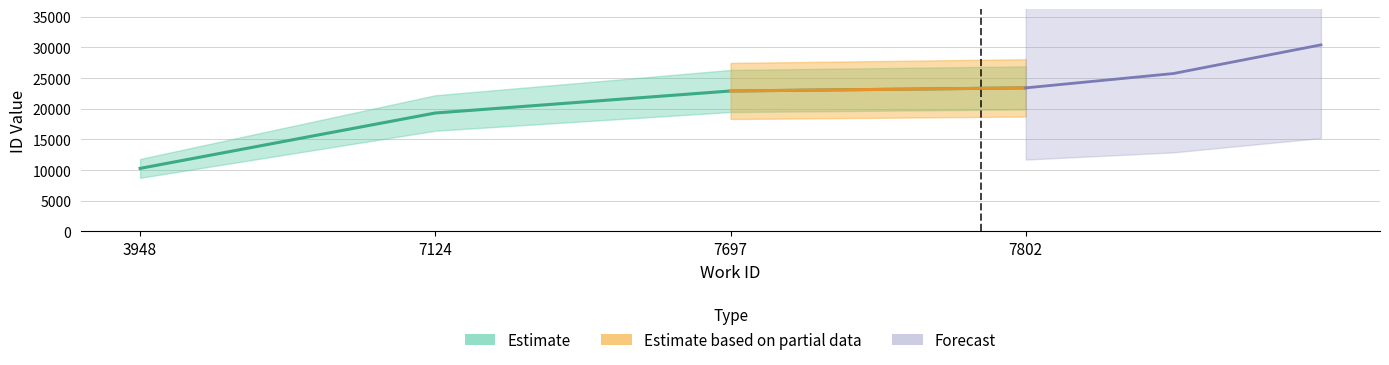

Rank the categories by value from lowest to highest.

3948, 7124, 7697, 7802